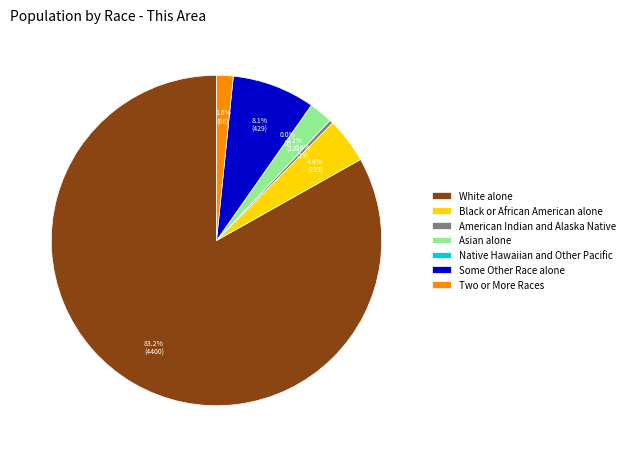

What portion of the pie excludes American Indian and Alaska Native?

99.6%